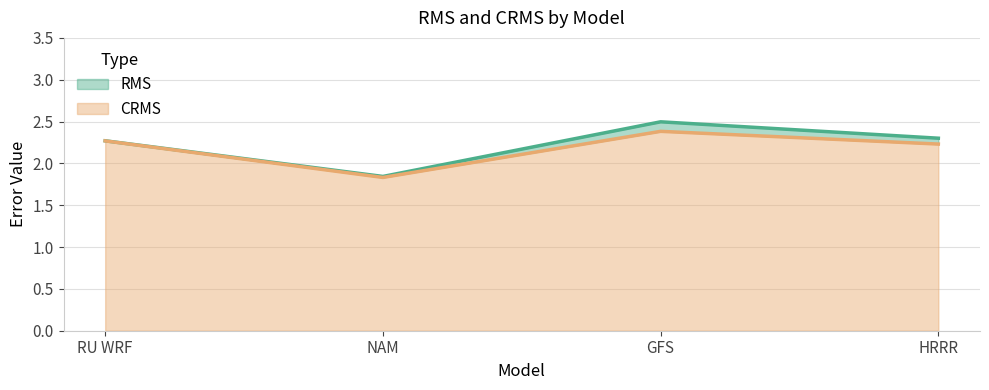

True or false: CRMS has more than 2 interior local peaks.

False